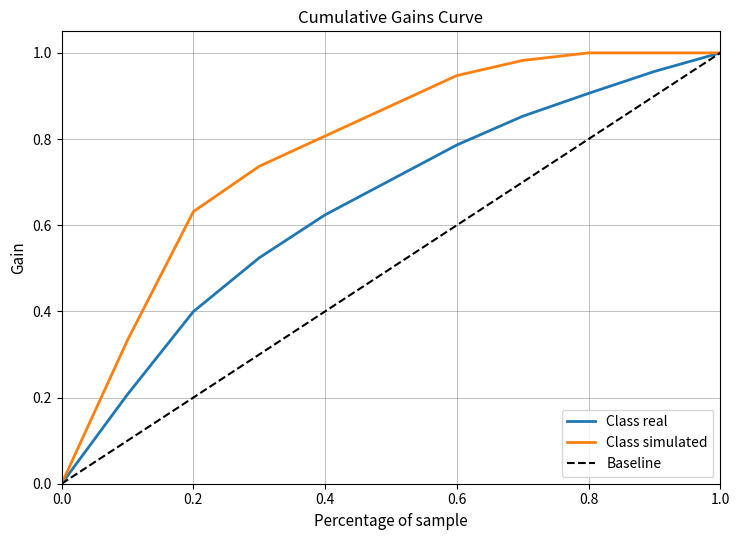

Rank the series by their average value, from highest to lowest.

Class simulated, Class real, Baseline